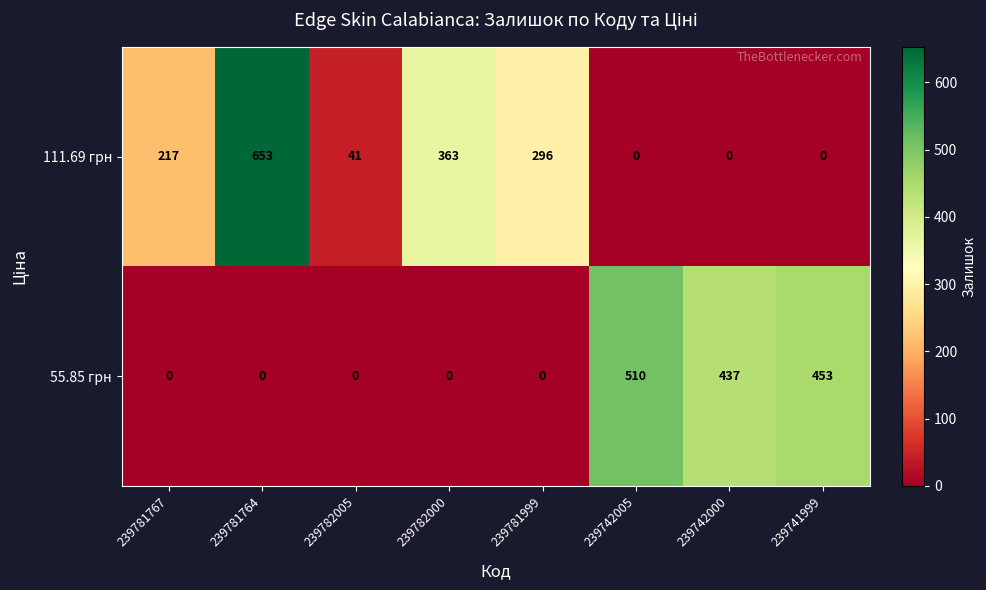

At which label is 111.69 грн closest to 326?

239781999